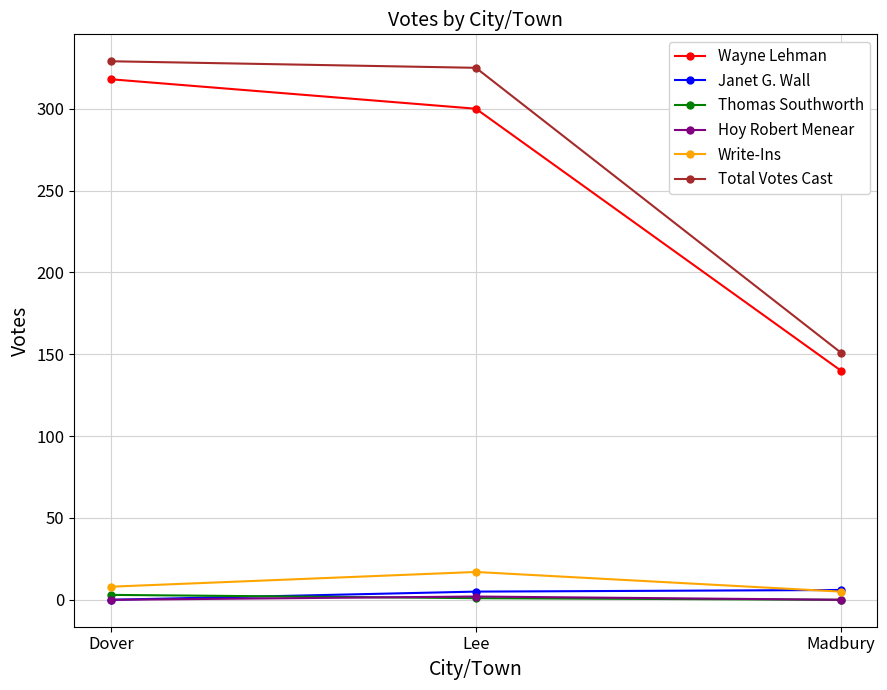

Read the Hoy Robert Menear value at Lee.

2